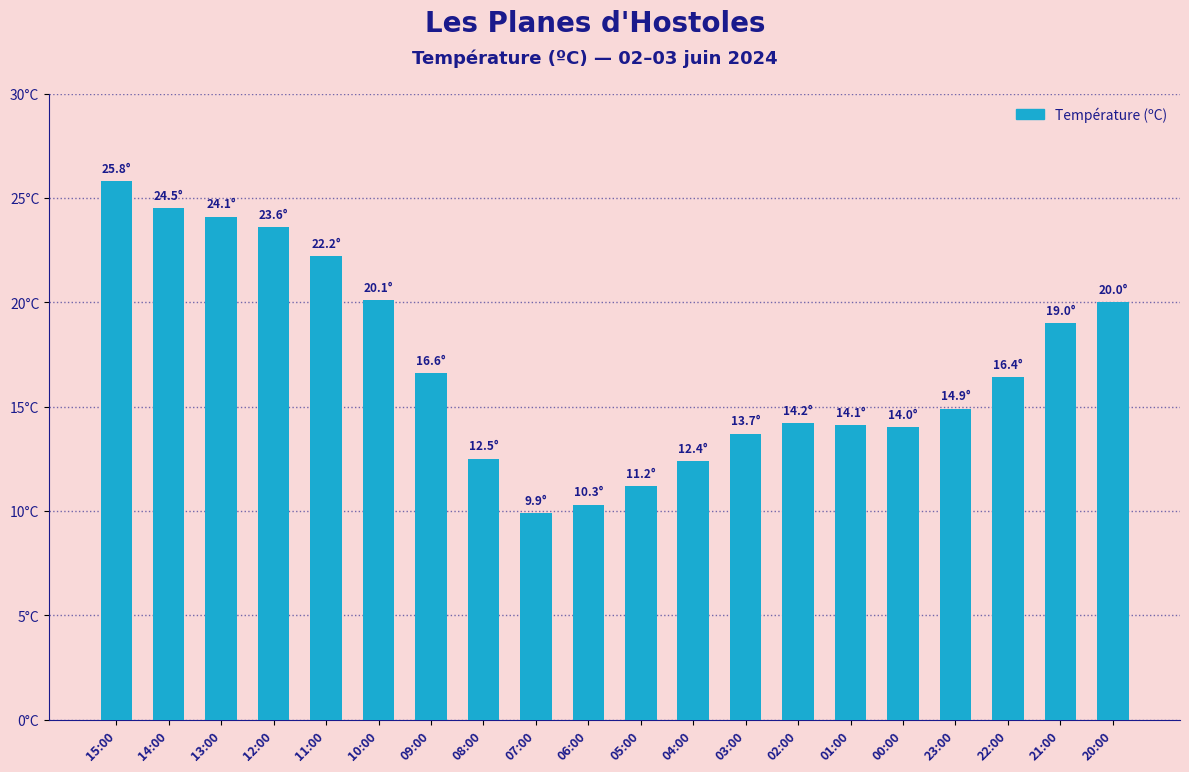

Are the bars horizontal?

No